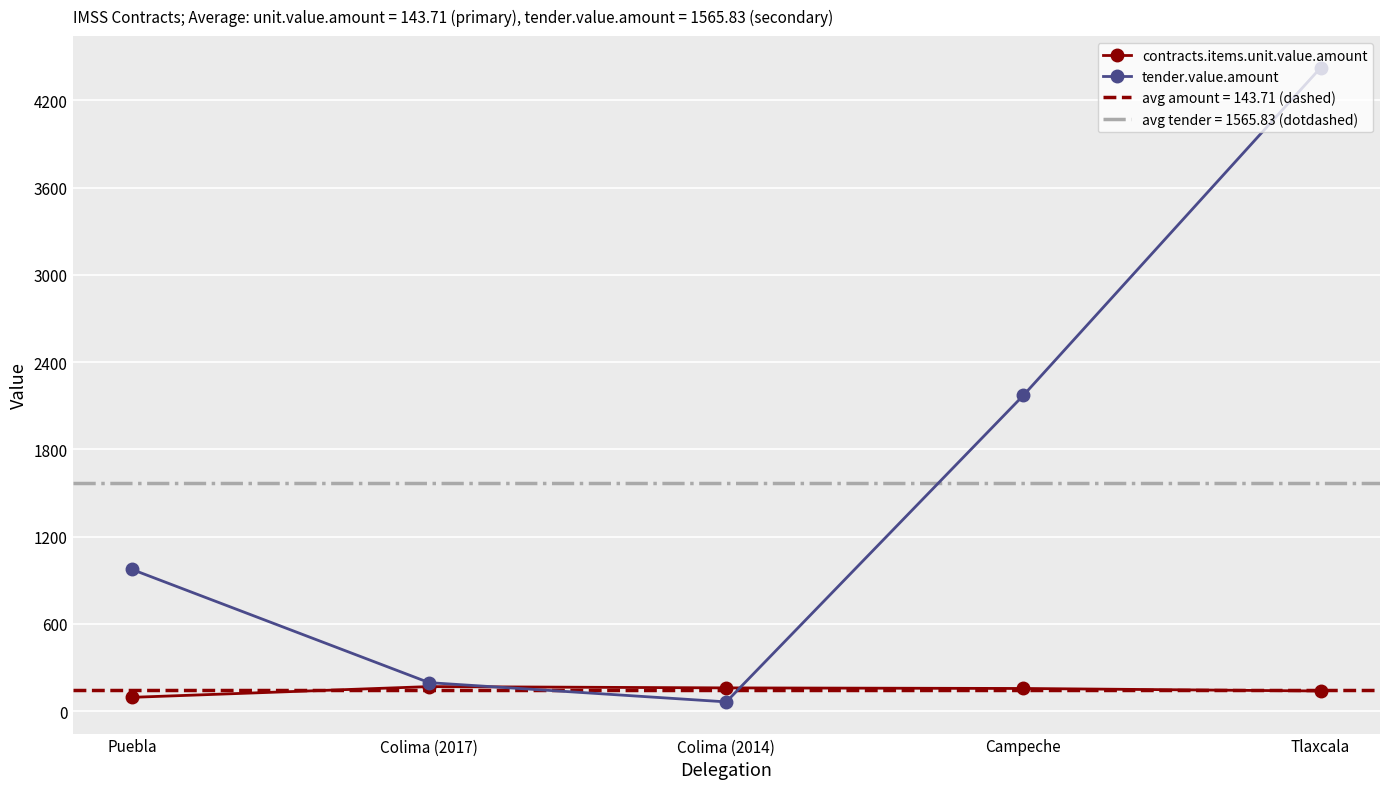

Where is the first local maximum for contracts.items.unit.value.amount?

Colima (2017)